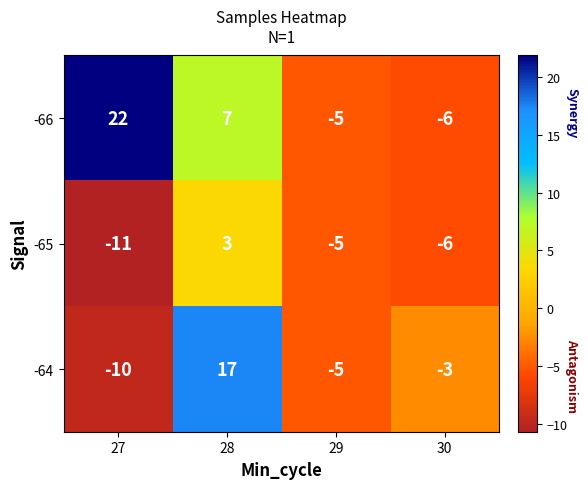

At which label does -66 first exceed 7?

27